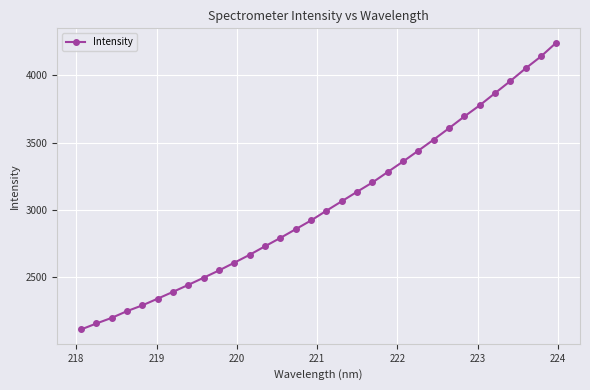

What is the value of the 10th point from the left?

2548.1